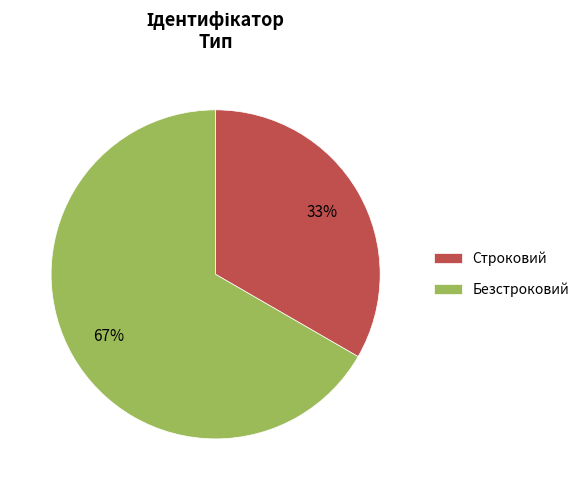

Count the number of slices in the pie.

2